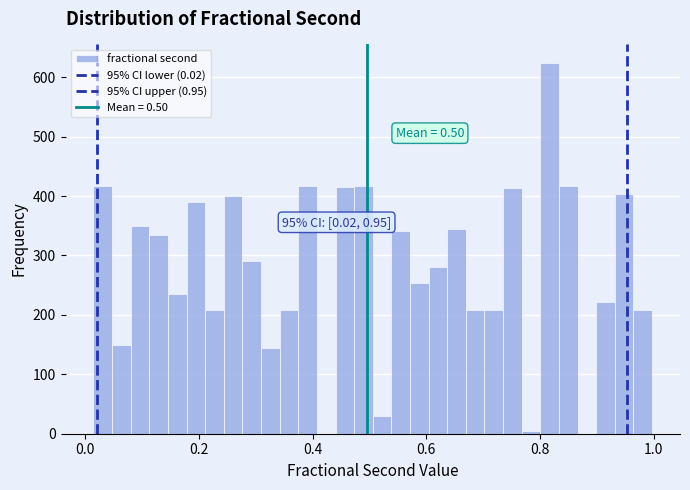

Read against the x-axis, roughly where is the centre of the tallest bar?

0.82